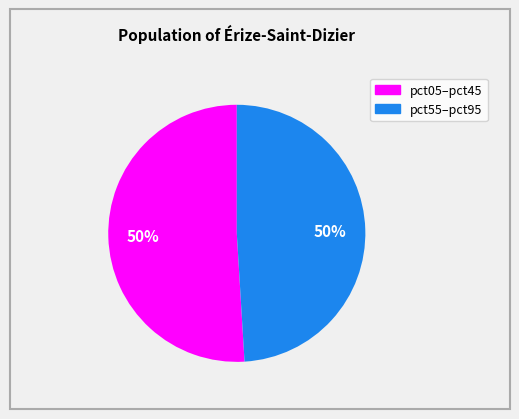

Does any single category account for the majority?

No